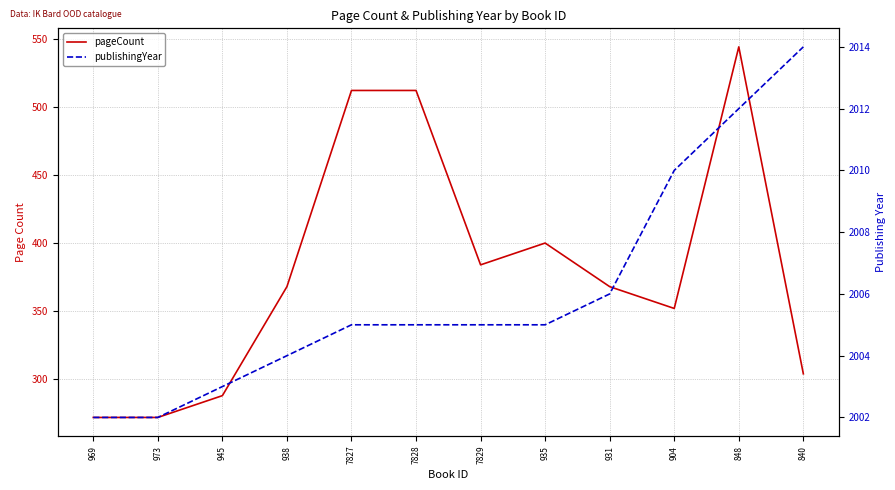

What value does the publishingYear series have at 7829?

2005